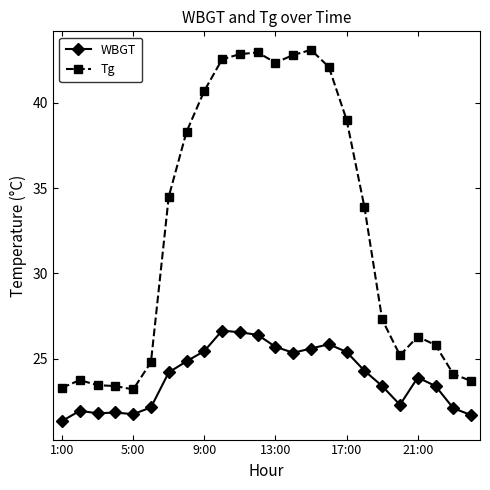

Which series has the widest spread of values?

Tg